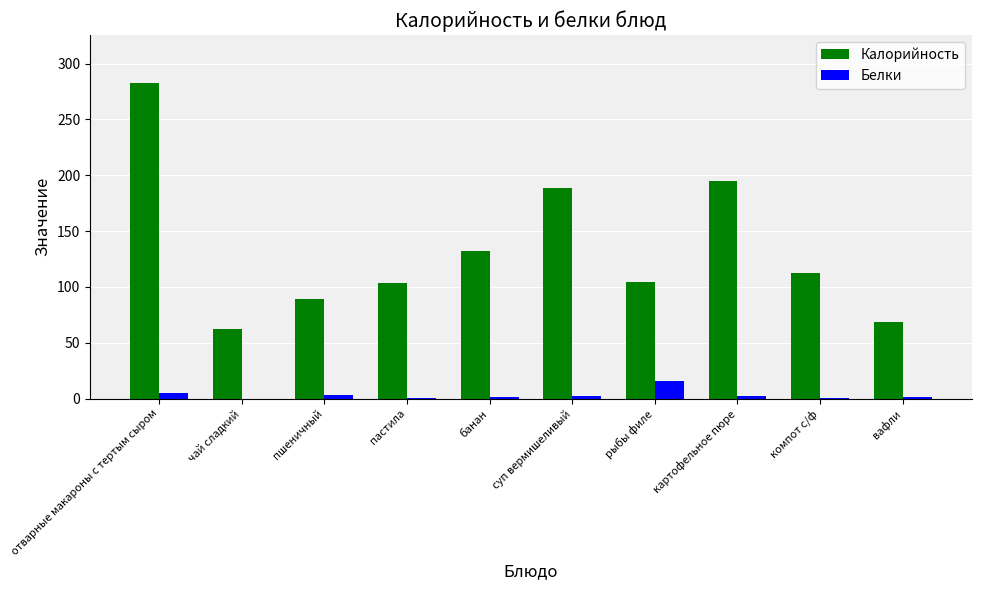

What is the highest value of the Калорийность series?

283.0